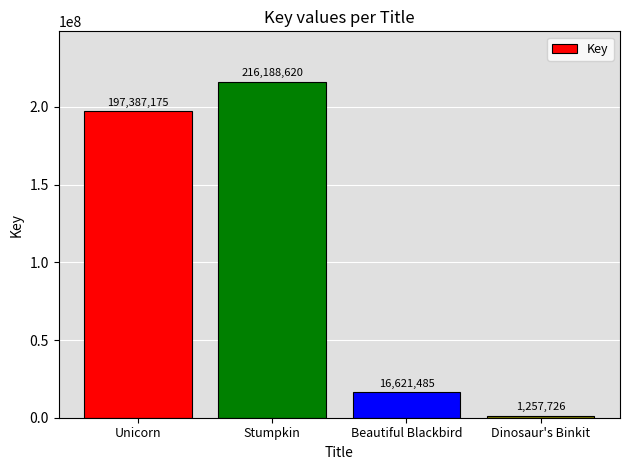

Where is the data nearest to the value 108723173?

Unicorn